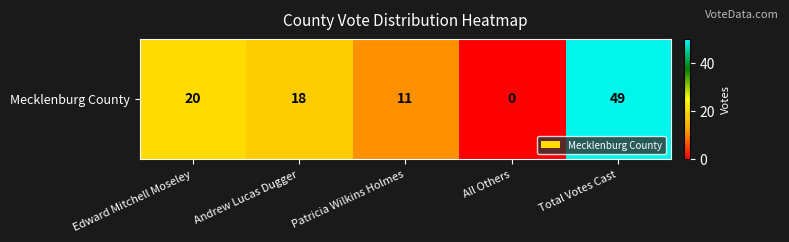

List the labels in order of value, largest first.

Total Votes Cast, Edward Mitchell Moseley, Andrew Lucas Dugger, Patricia Wilkins Holmes, All Others